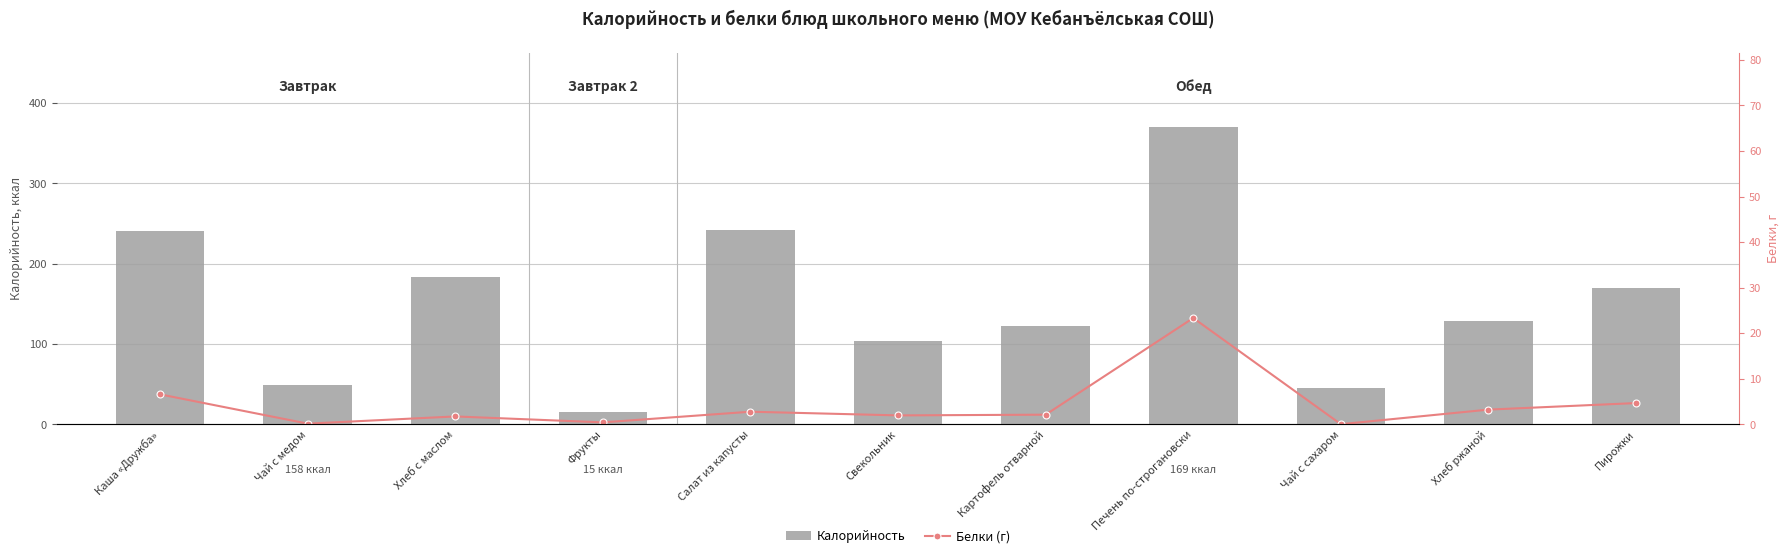

At how many categories does at least one series exceed 32?

10